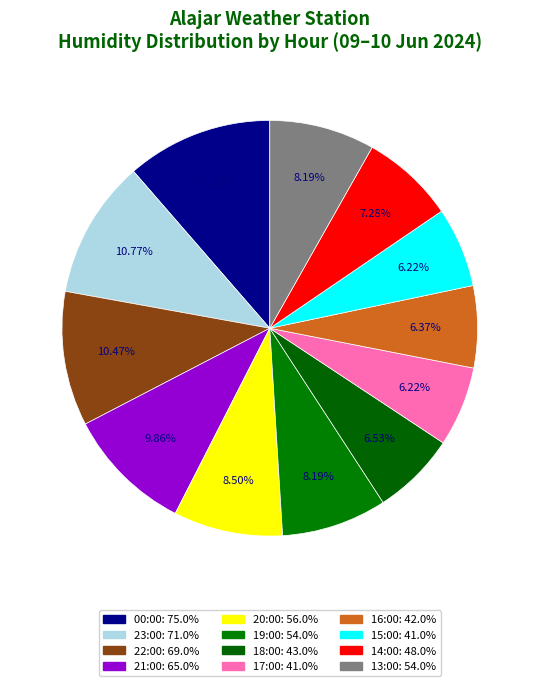

How many segments does this pie chart have?

12